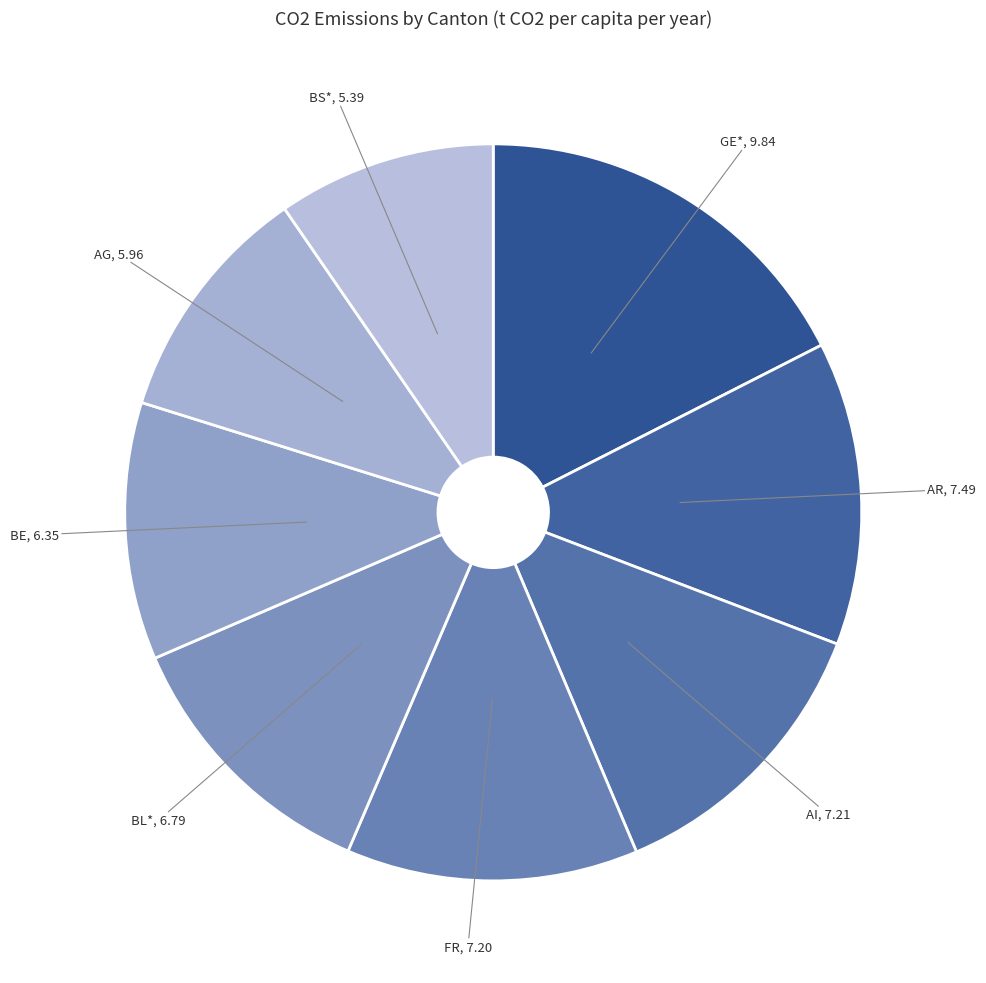

Which has a higher value, AG or AI?

AI